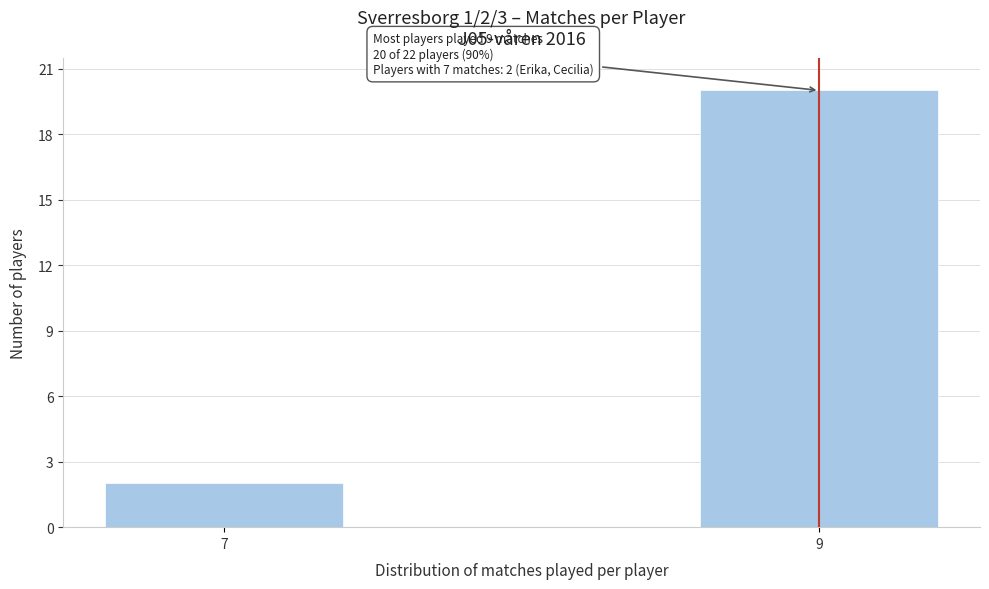

Reading left to right, list all the values displayed in this chart.

7=2	9=20